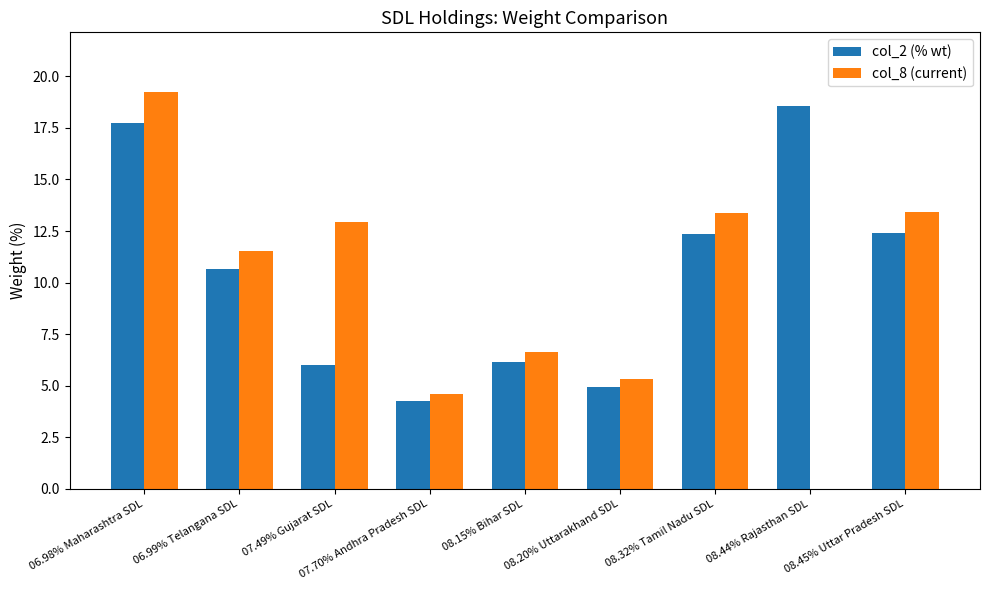

What is the sum of the col_8 (current) values at 07.70% Andhra Pradesh SDL and 08.20% Uttarakhand SDL?

9.9